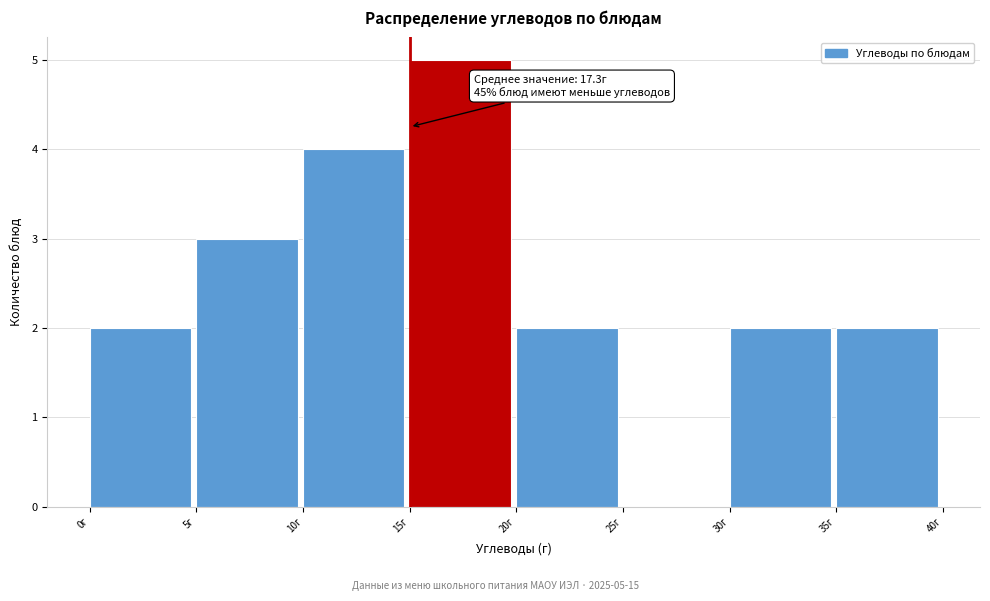

Over which range of the x-axis is the bar tallest?

15 to 20